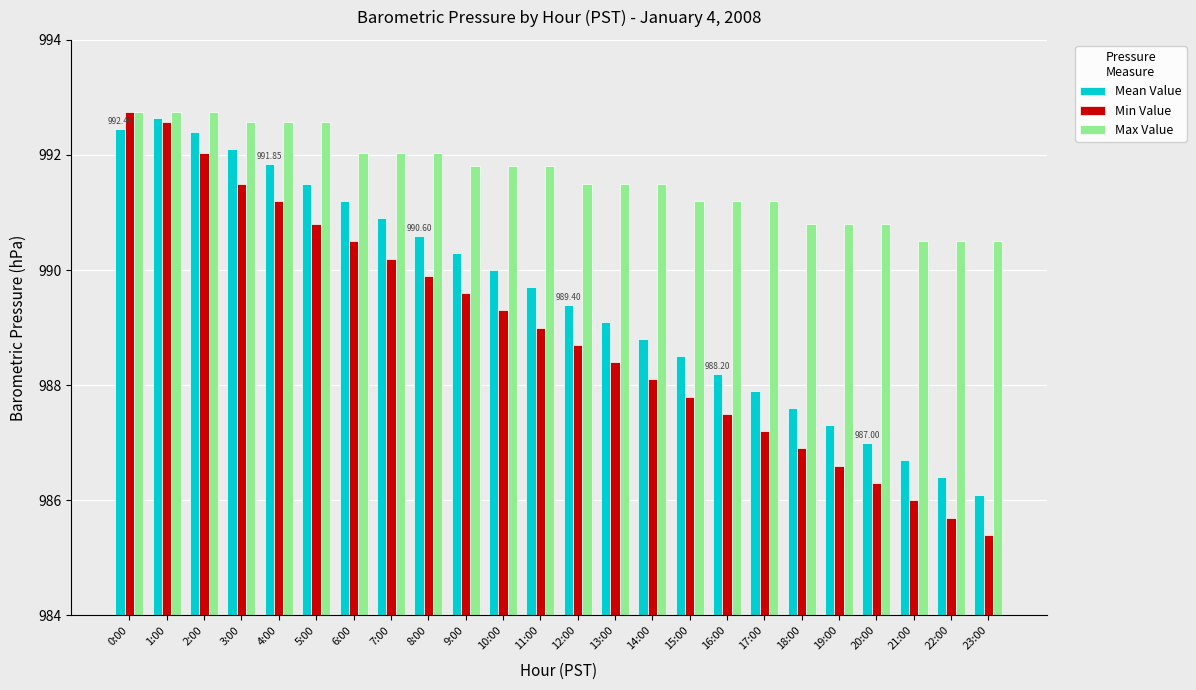

What is the difference between the Min Value values at 2:00 and 22:00?

6.3